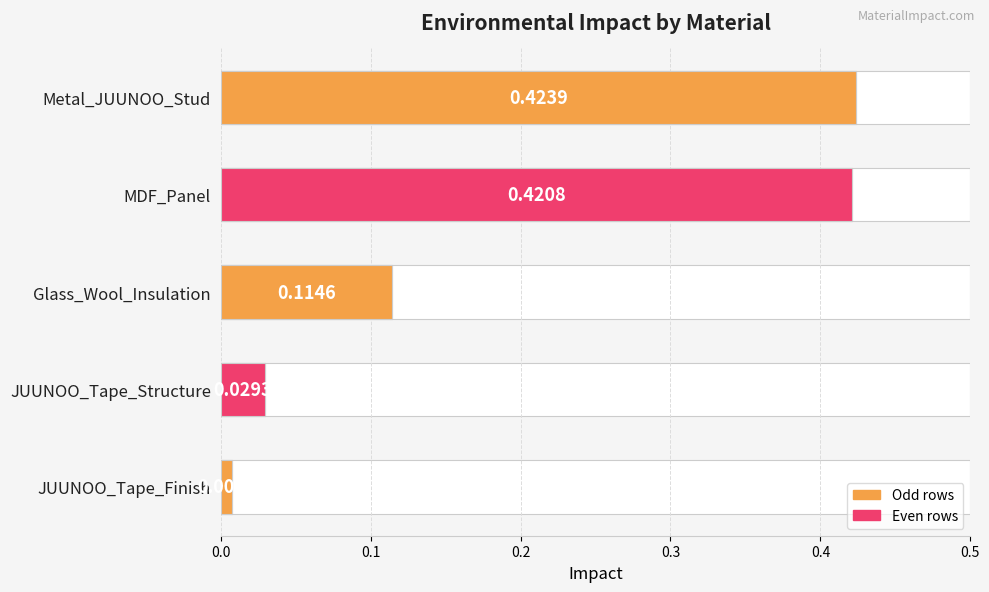

True or false: the data shows 0.4 at MDF_Panel.

True